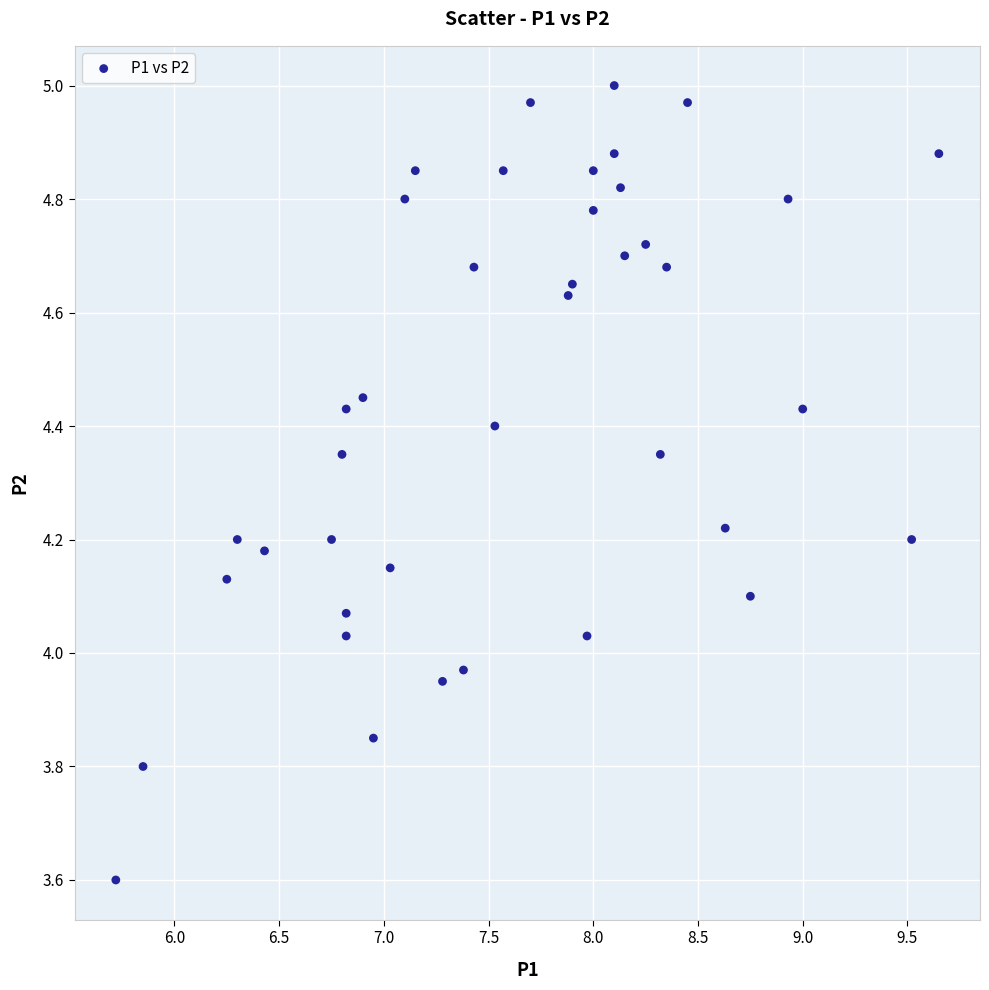

What is the range of Y values (max minus min)?

1.4